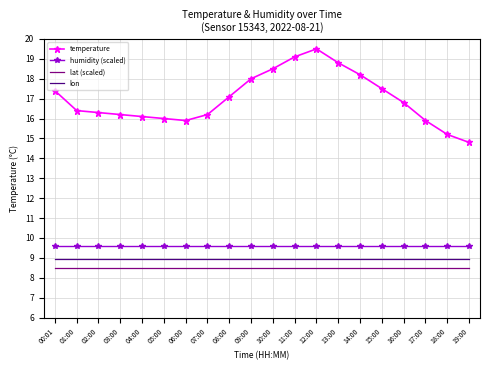

Is it true that lat (scaled) equals 8.5 at 18:00?

True